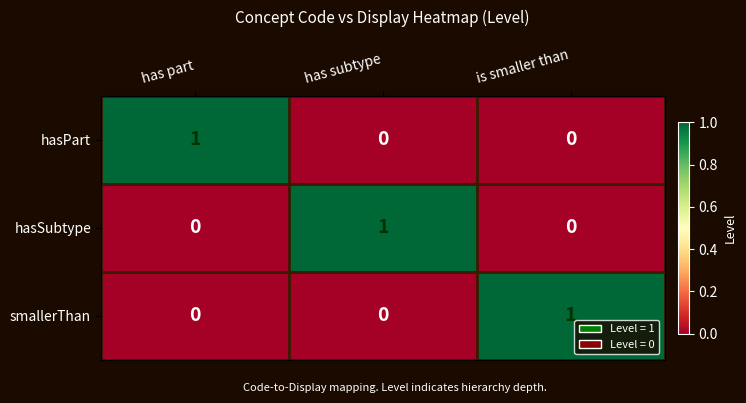

Count the smallerThan values in the range 0 to 1.

3